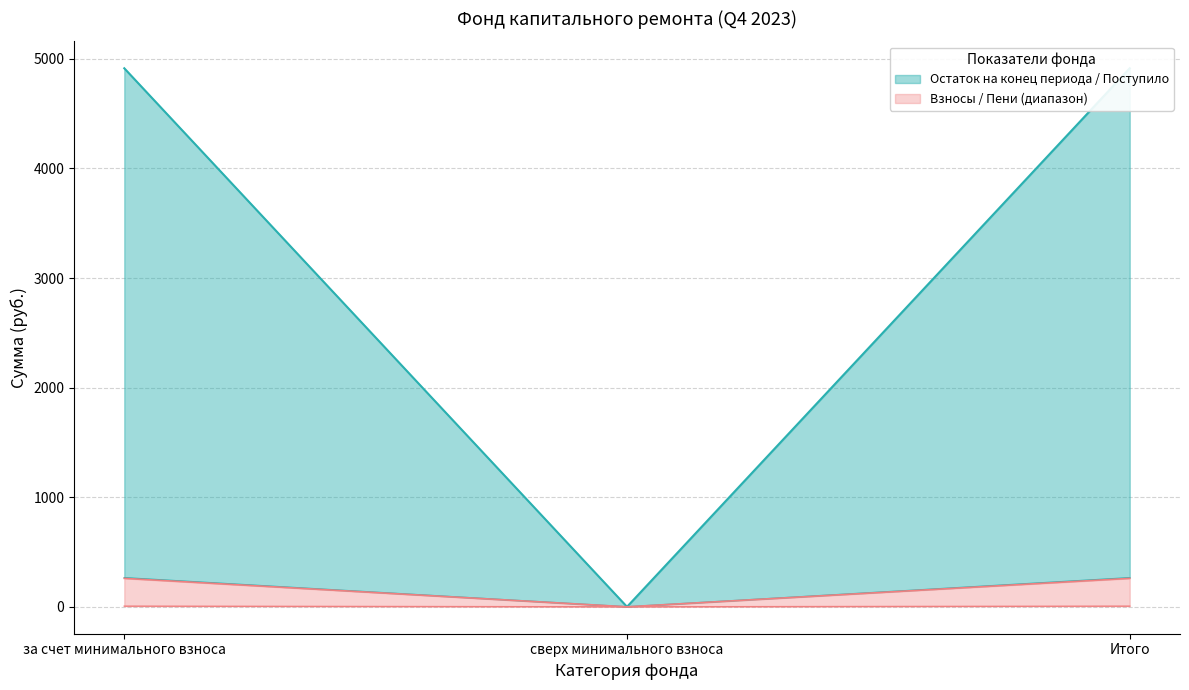

What is the label of the 1st point from the left?

за счет минимального взноса